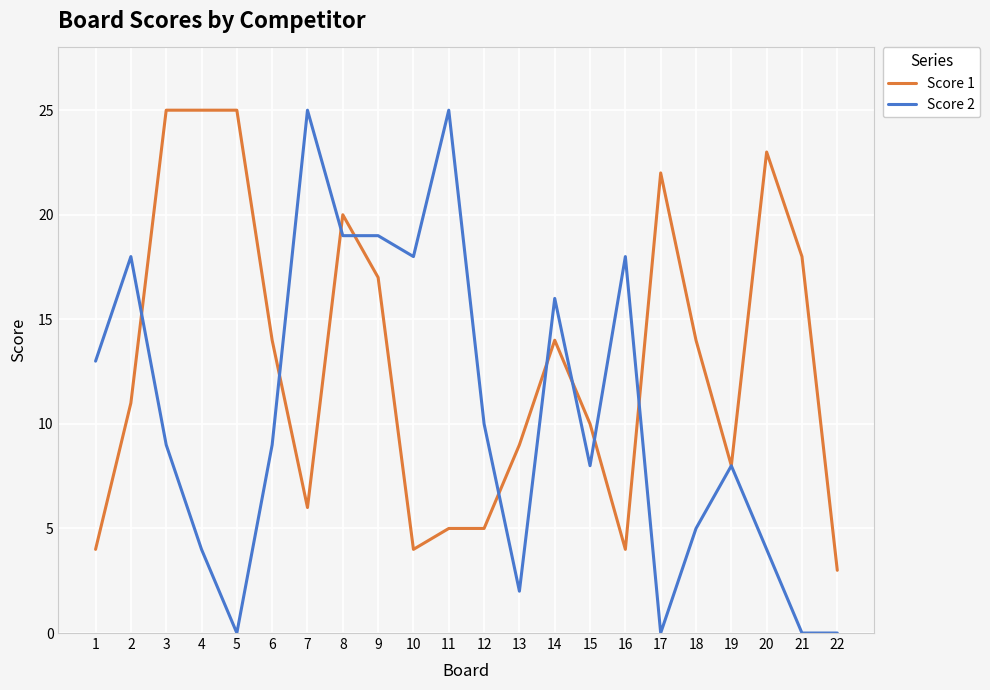

List the series in order of their overall mean, lowest first.

Score 2, Score 1